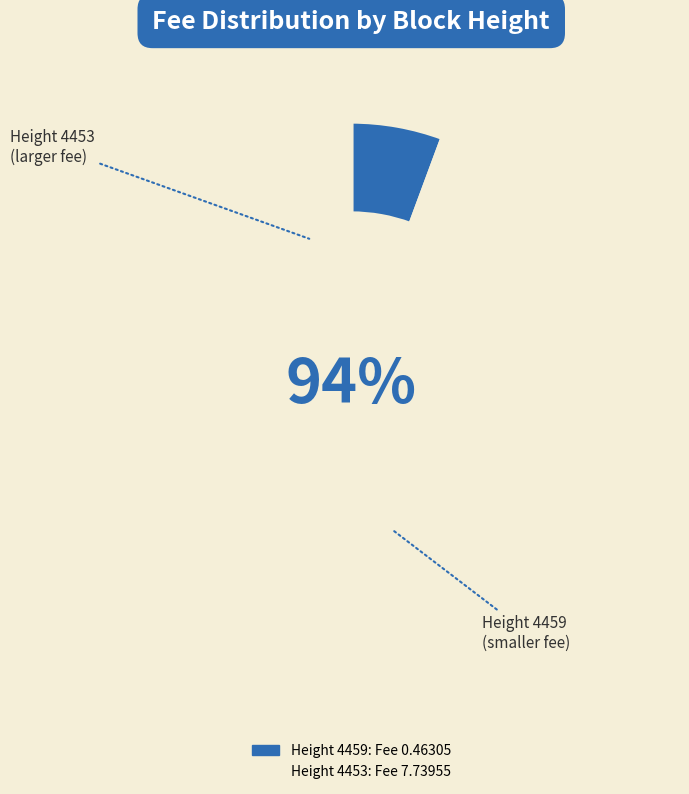

To the nearest percent, what is the average slice percentage?

50%